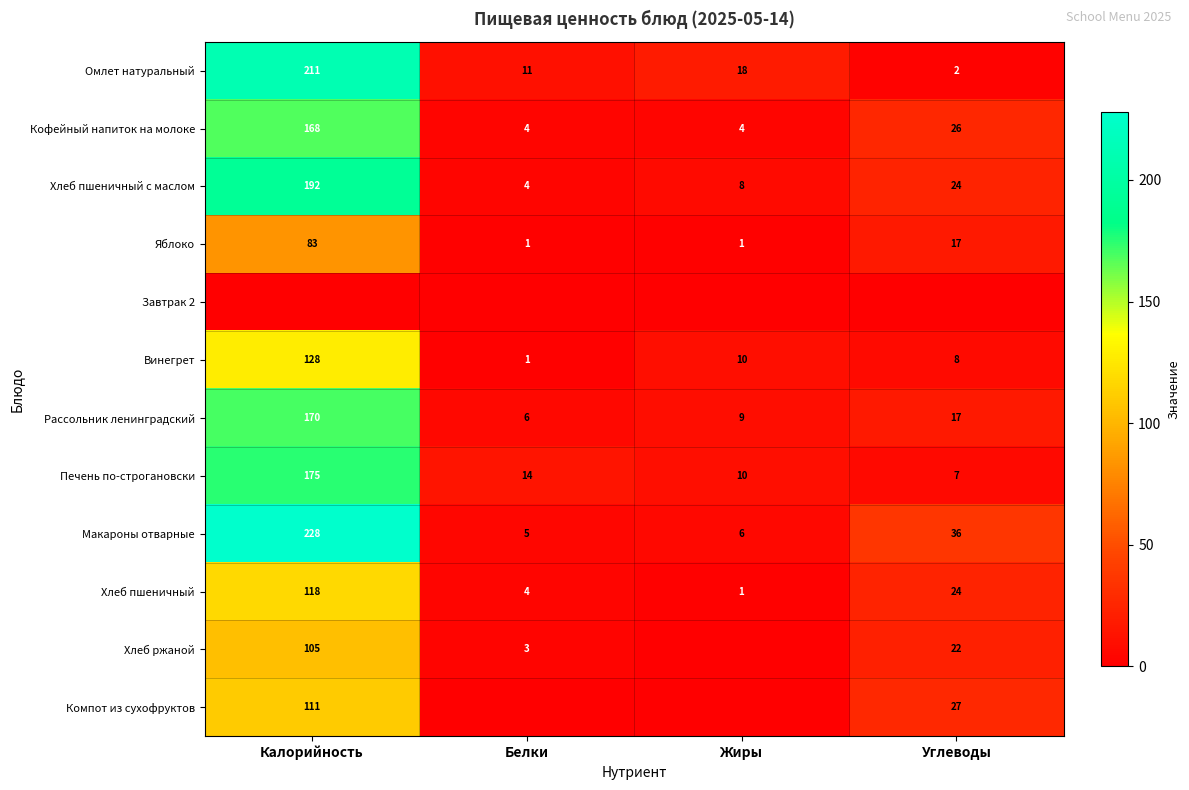

At which category is the sum across all series the highest?

Калорийность